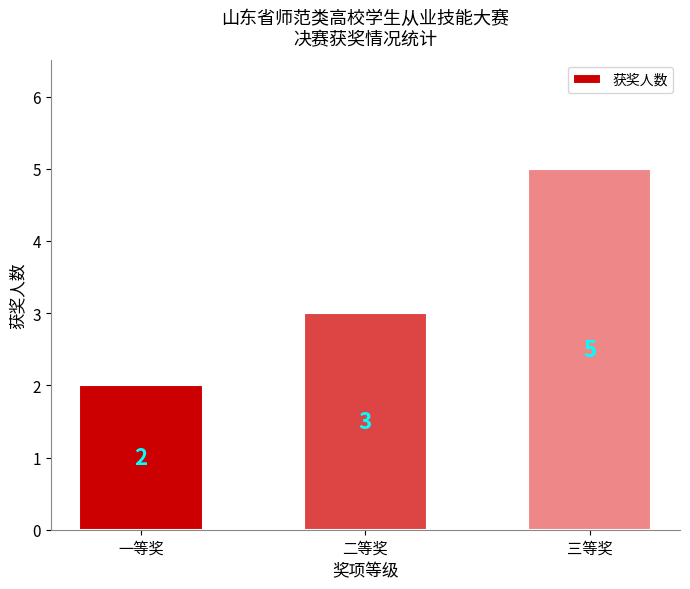

What is the difference between the maximum and minimum values?

3